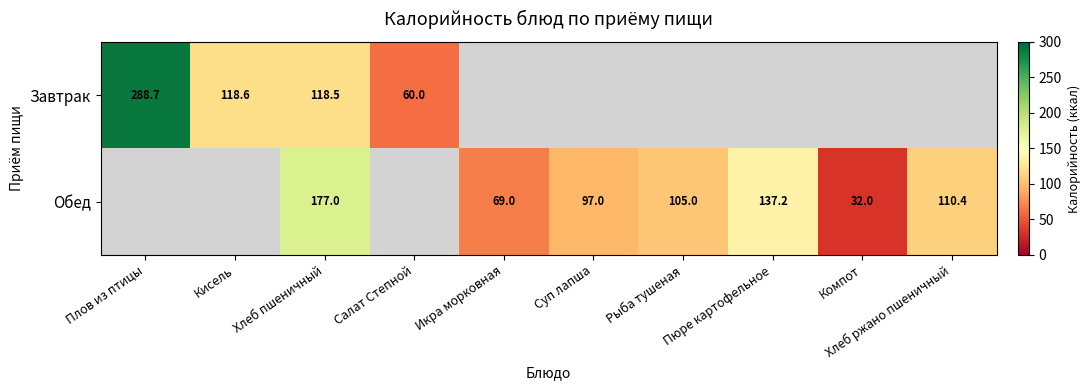

How many positive values does the Завтрак series have?

4